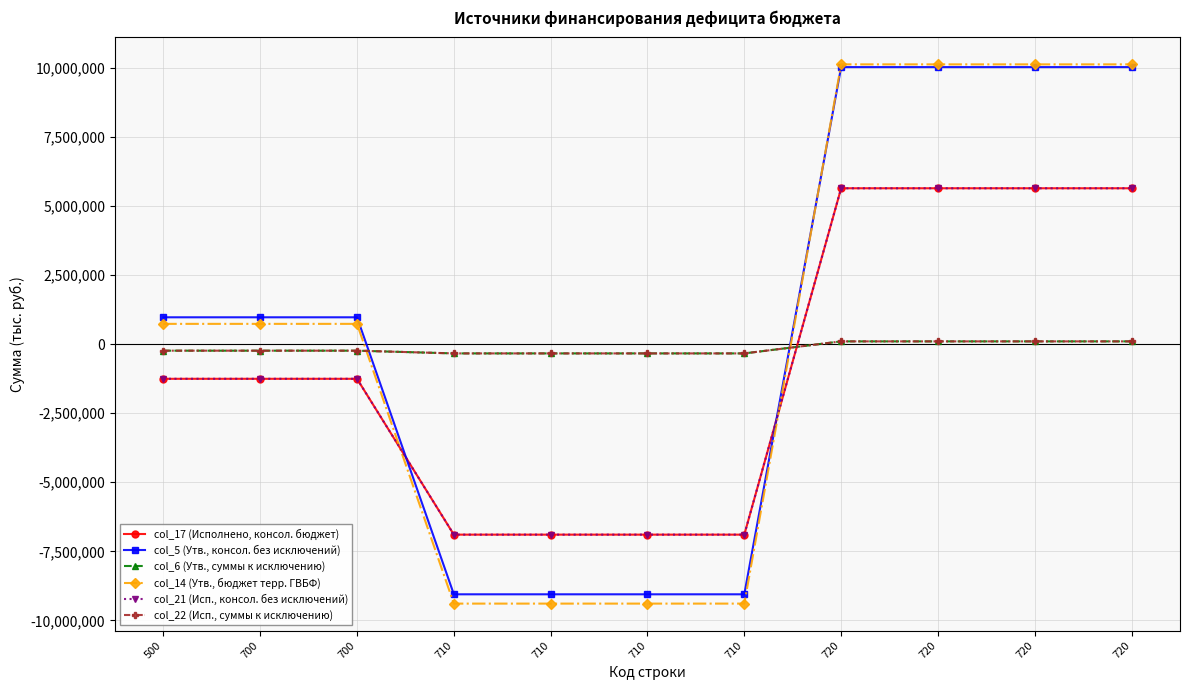

True or false: col_21 (Исп., консол. без исключений) has more than 0 interior local peaks.

False